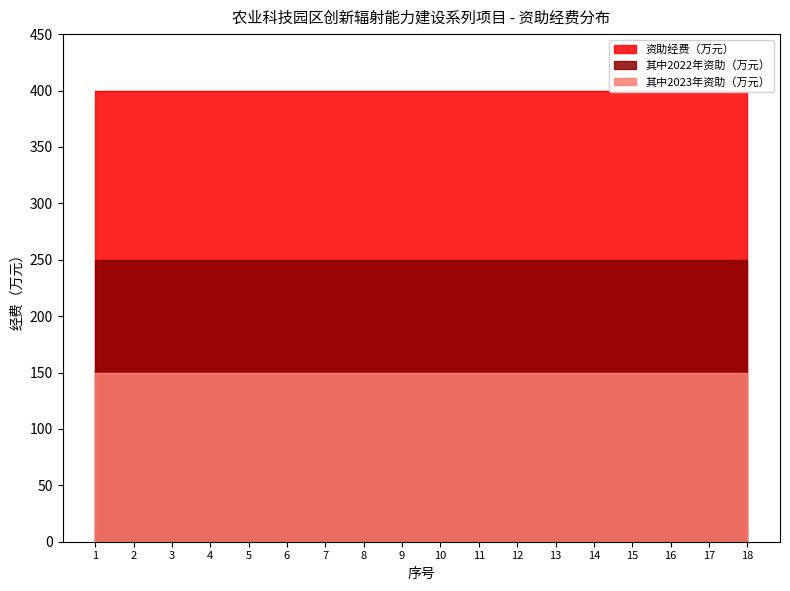

List the series in order of their overall mean, lowest first.

其中2023年资助（万元）, 其中2022年资助（万元）, 资助经费（万元）